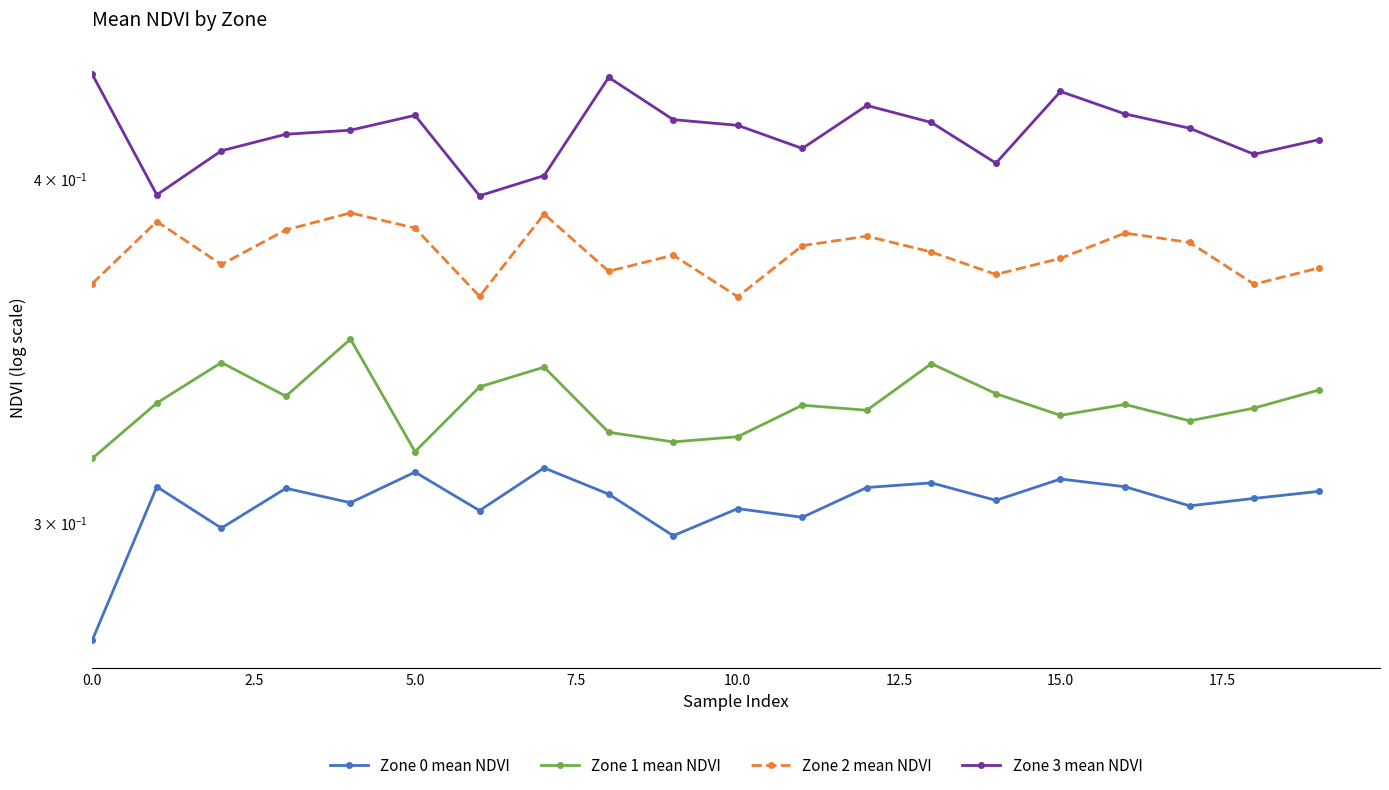

Is this an area chart (filled region under the line)?

No